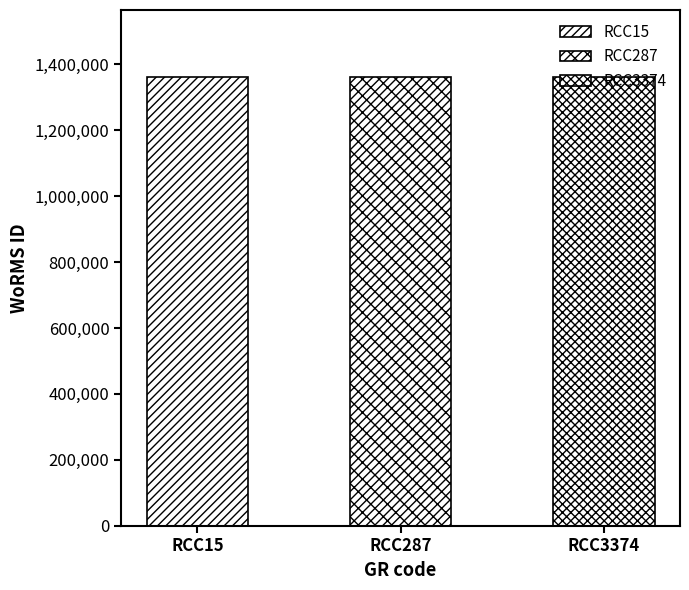

The value at RCC287 is 2055953. True or false?

False